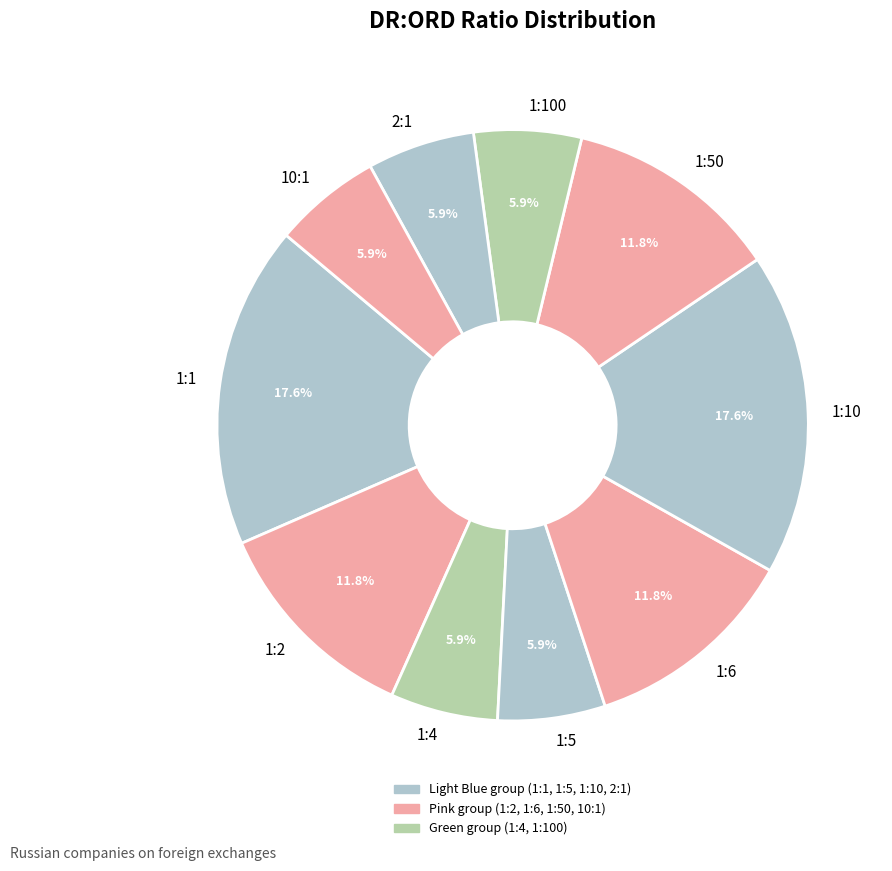

To the nearest percent, what percentage of the pie is 1:5?

6%